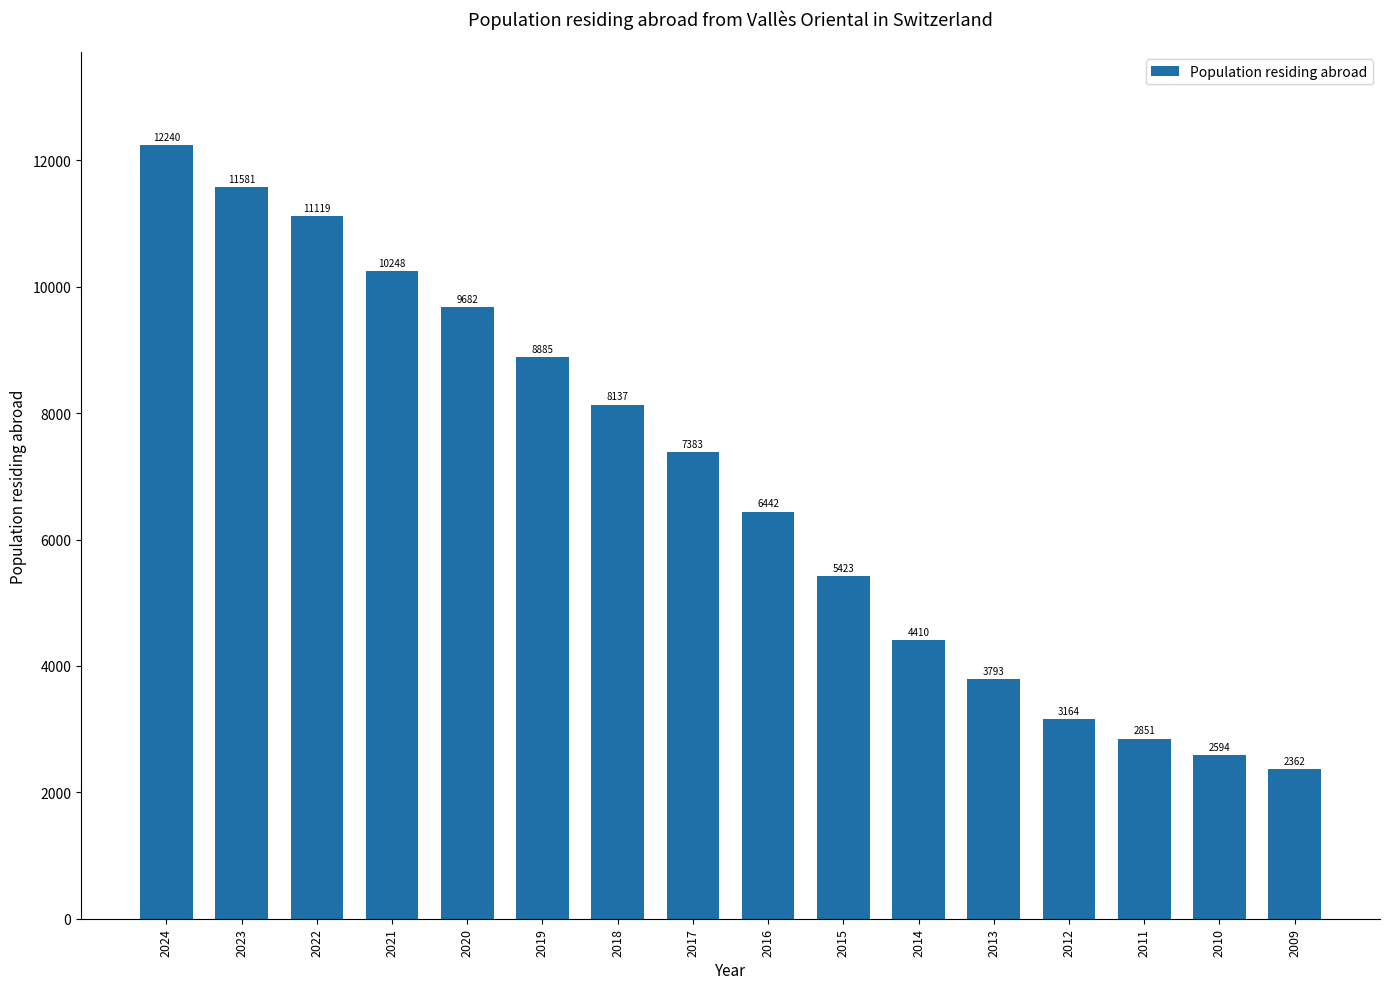

Is it true that the value at 2009 is 3167?

False